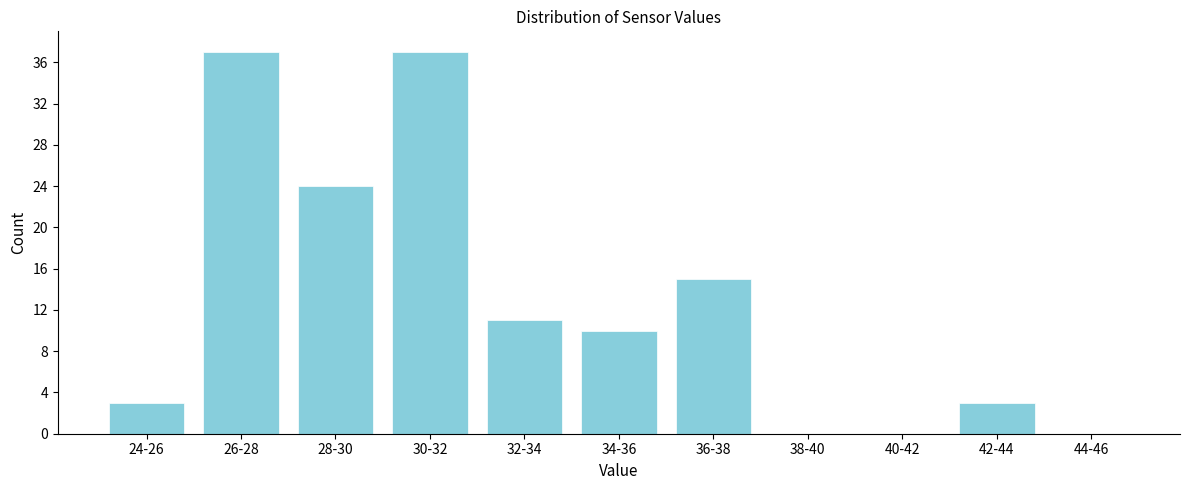

Reading left to right, transcribe all the data shown in this chart.

24-26=3	26-28=37	28-30=24	30-32=37	32-34=11	34-36=10	36-38=15	38-40=0	40-42=0	42-44=3	44-46=0